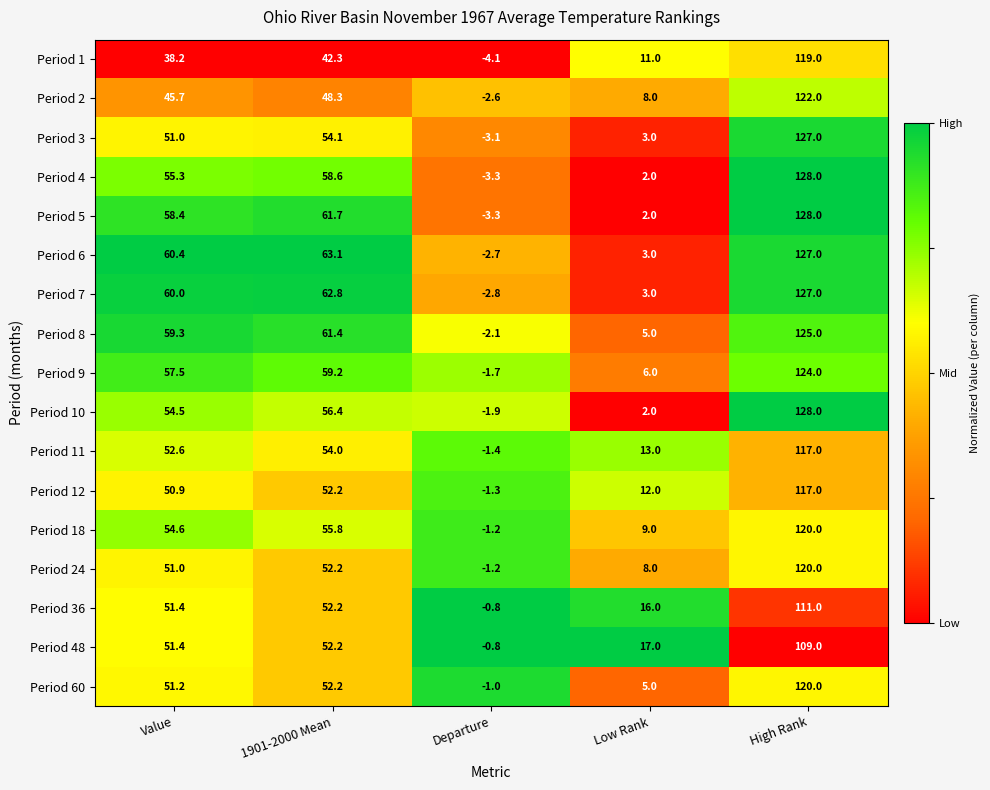

What is the sum of all Period 8 values?

248.6